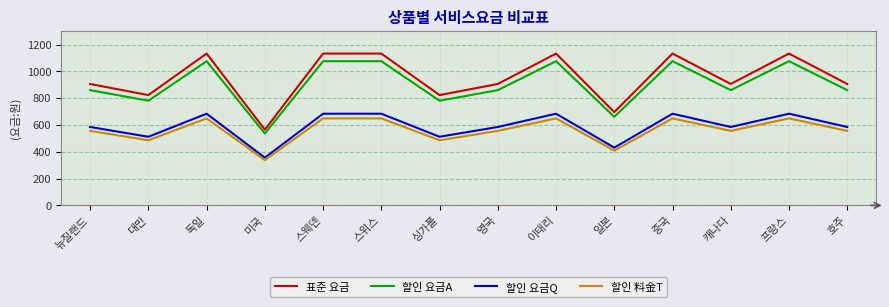

What is the maximum value shown in the chart?

1133